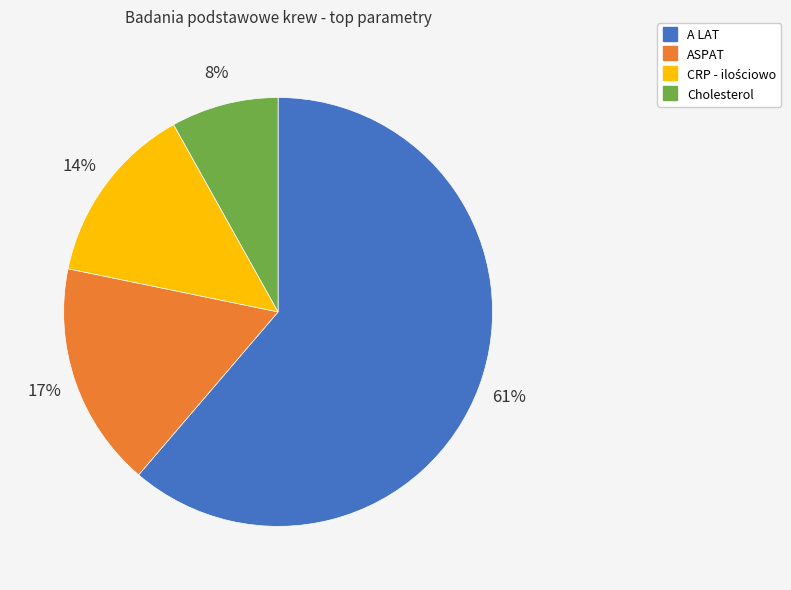

Is it true that A LAT is 53% of the pie?

False